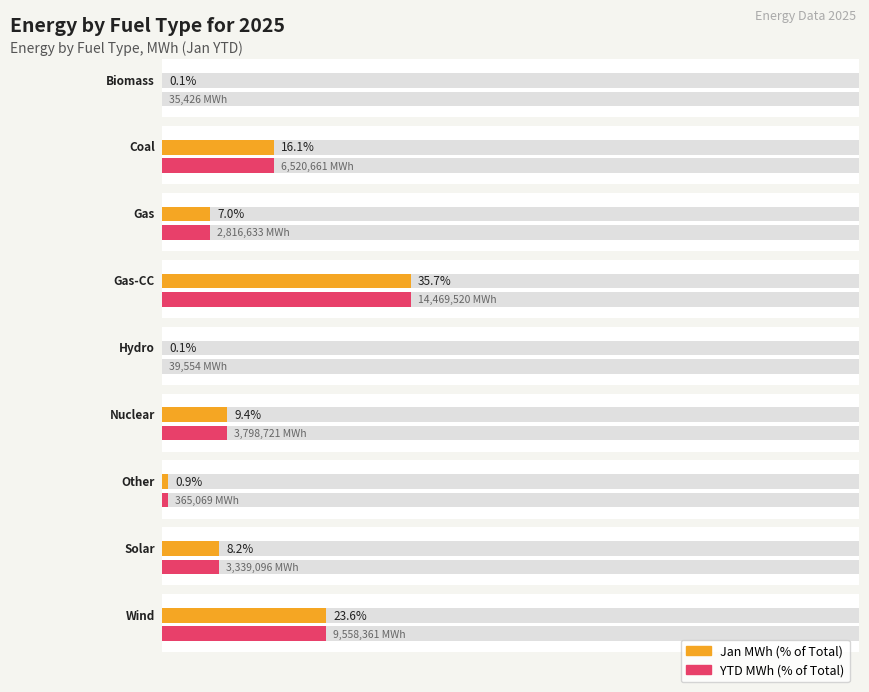

What is the average value?

4549226.8